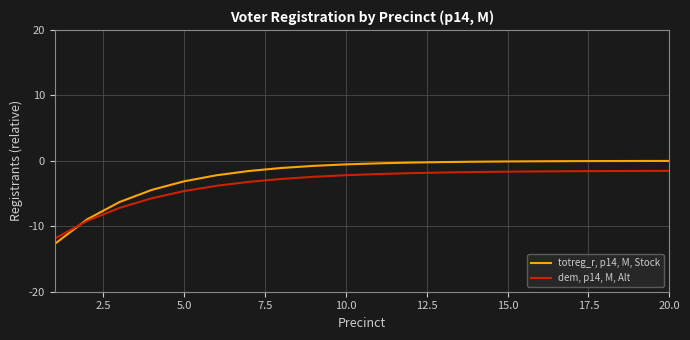

What is the lowest value of the totreg_r, p14, M, Stock series?

-12.7